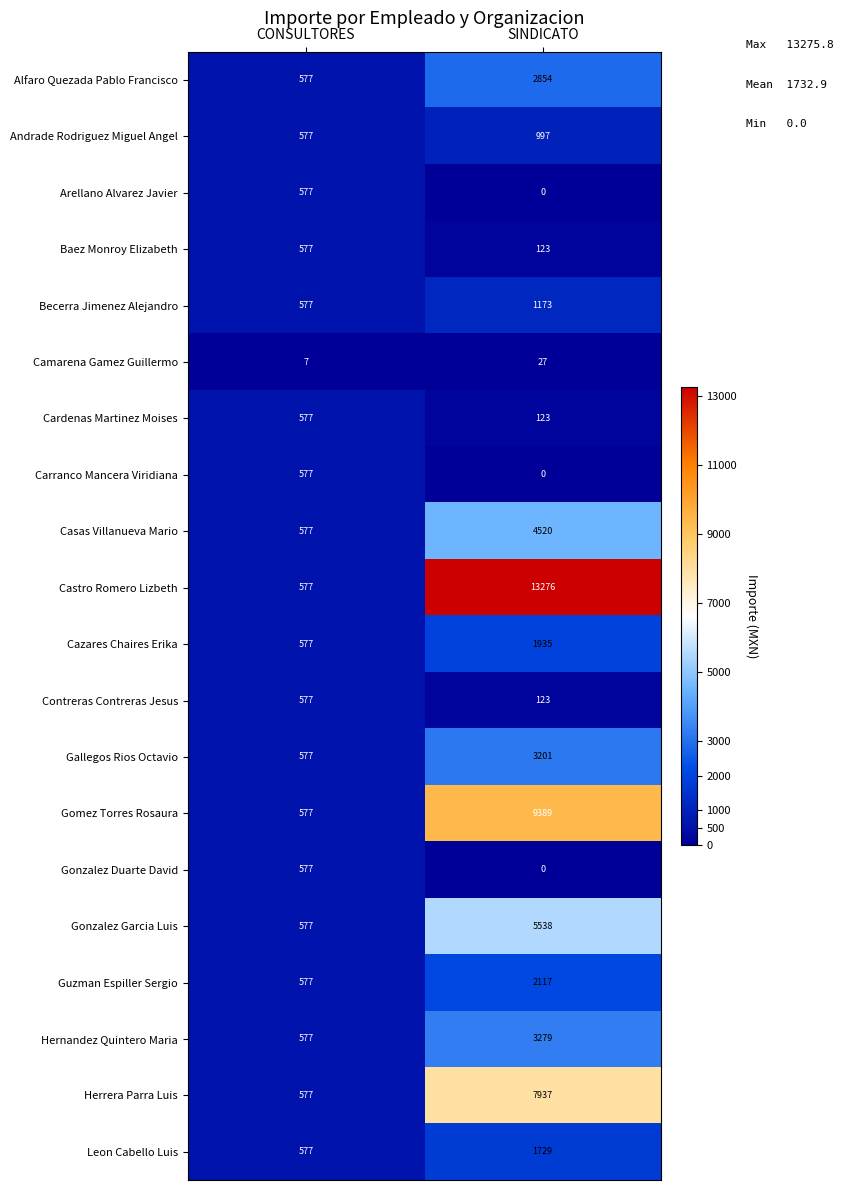

At which label is Casas Villanueva Mario closest to 2548?

CONSULTORES